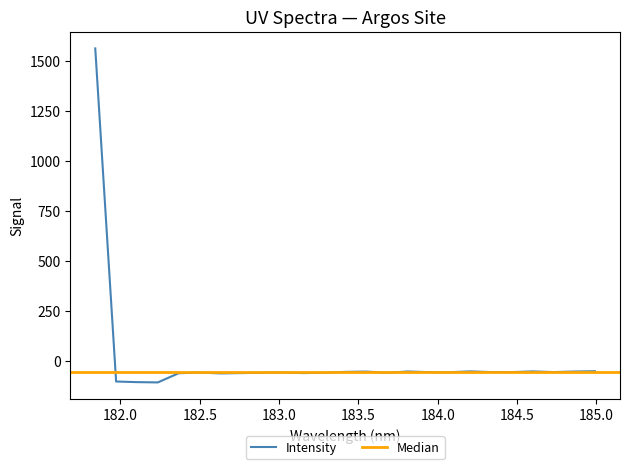

What is the highest value of the Intensity series?

1562.4